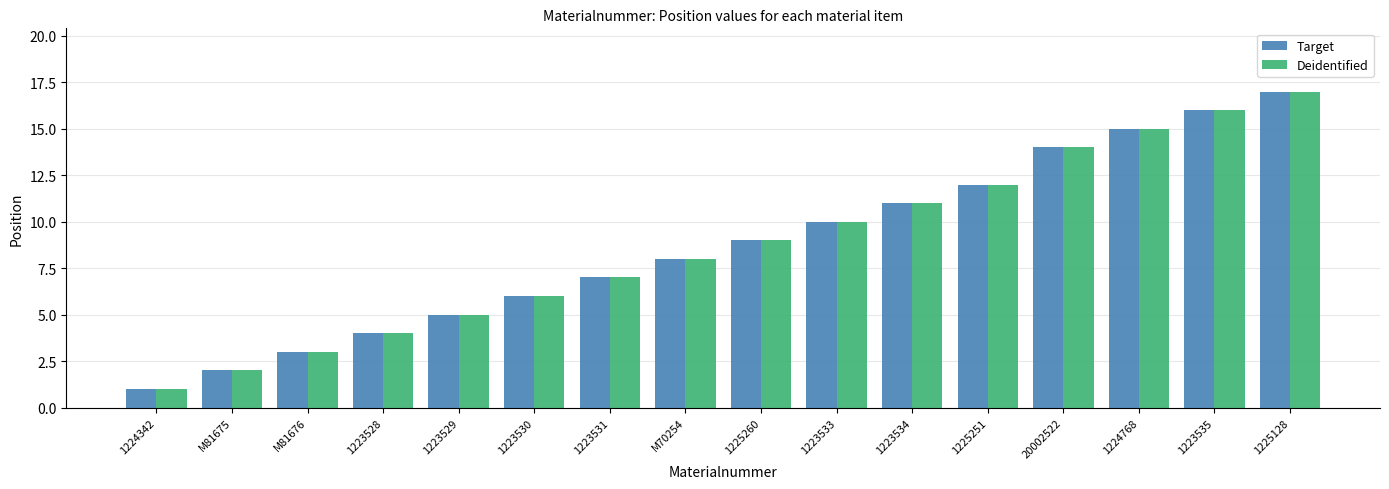

True or false: Target has a value of 10 at 1223533.

True